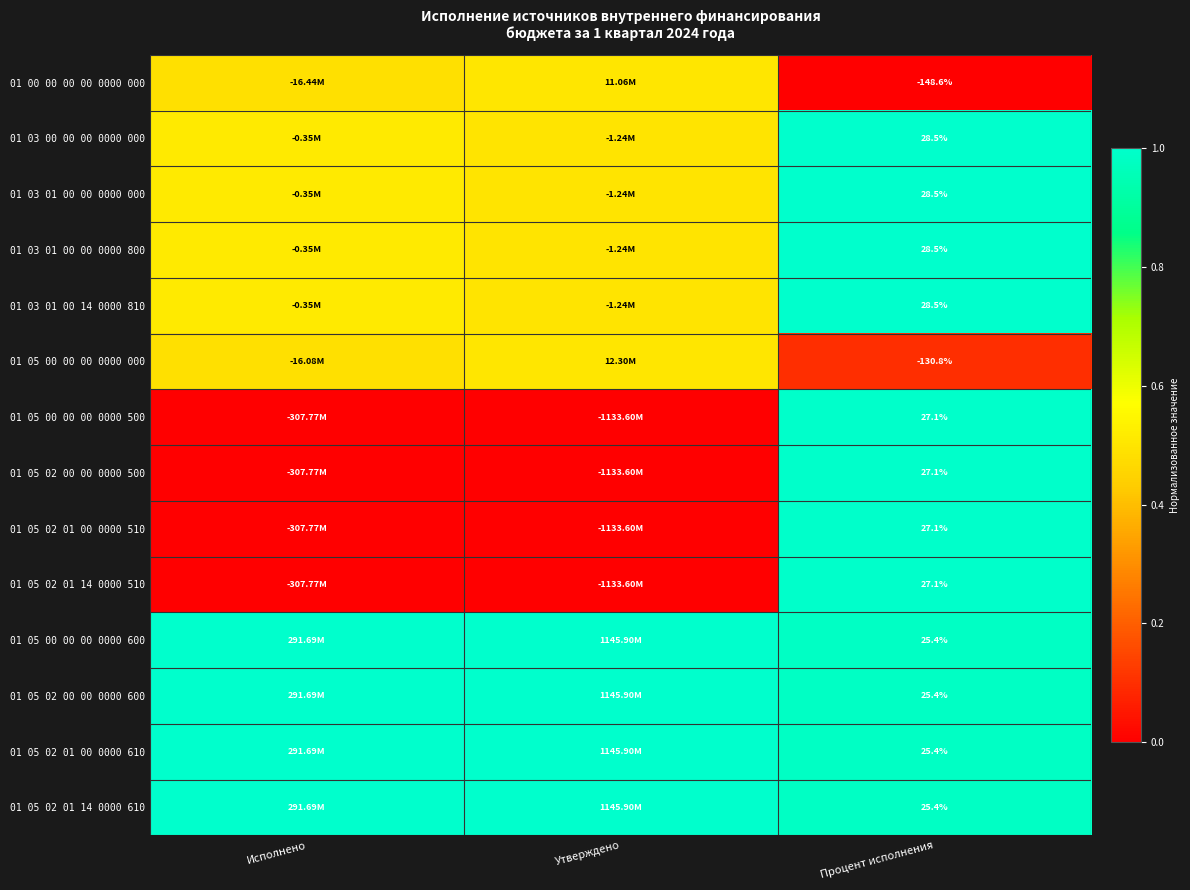

List the labels in order of 01 05 02 00 00 0000 600 value, smallest first.

Процент исполнения, Исполнено, Утверждено